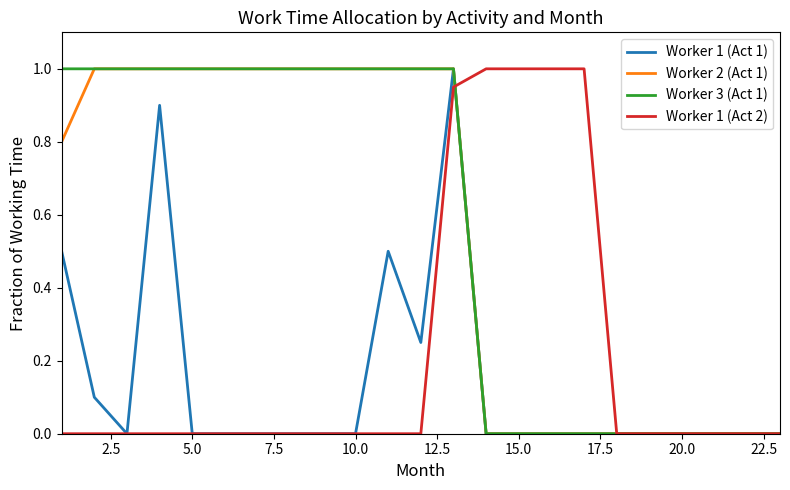

What is the greatest value displayed?

1.0